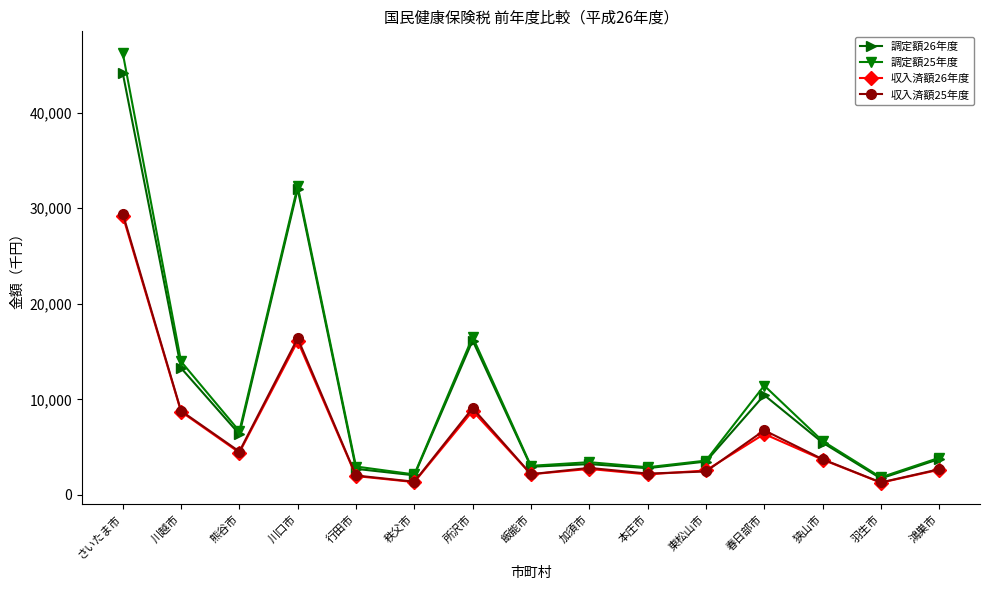

What is the sum of all 収入済額26年度 values?

94113964